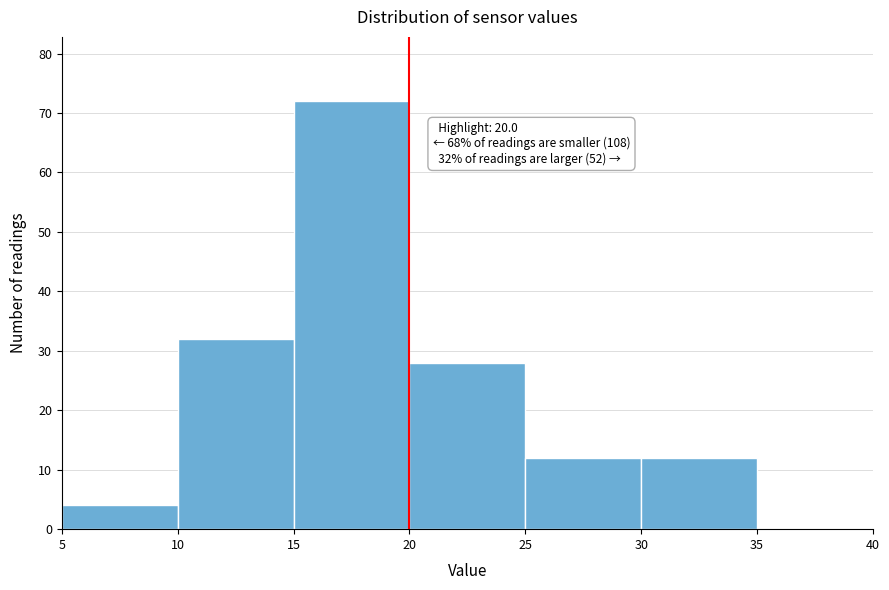

Over which range of the x-axis is the bar tallest?

15 to 20